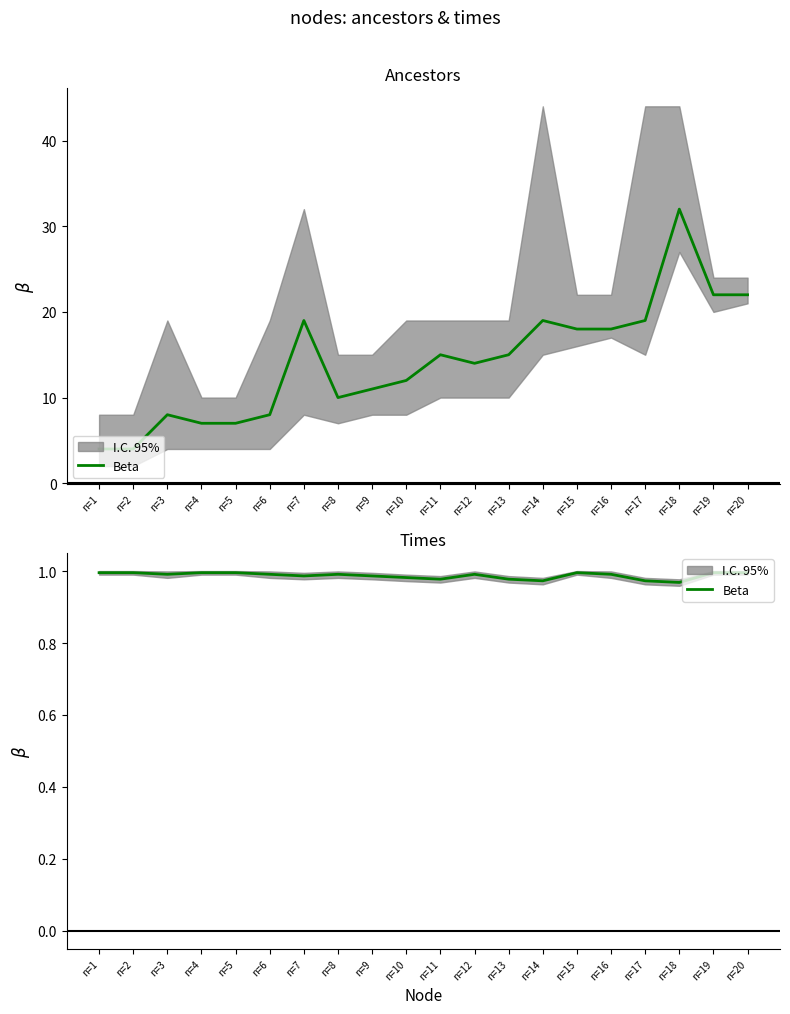

What is the value of the 15th point from the left?

1.0